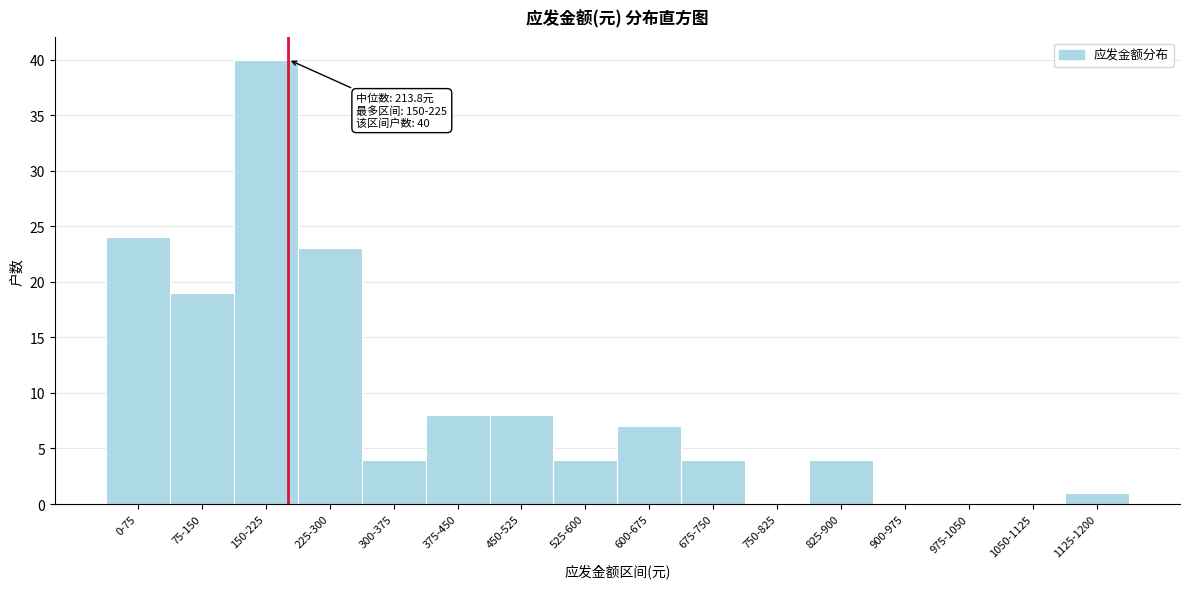

Reading left to right, transcribe all the data shown in this chart.

0-75=24	75-150=19	150-225=40	225-300=23	300-375=4	375-450=8	450-525=8	525-600=4	600-675=7	675-750=4	750-825=0	825-900=4	900-975=0	975-1050=0	1050-1125=0	1125-1200=1